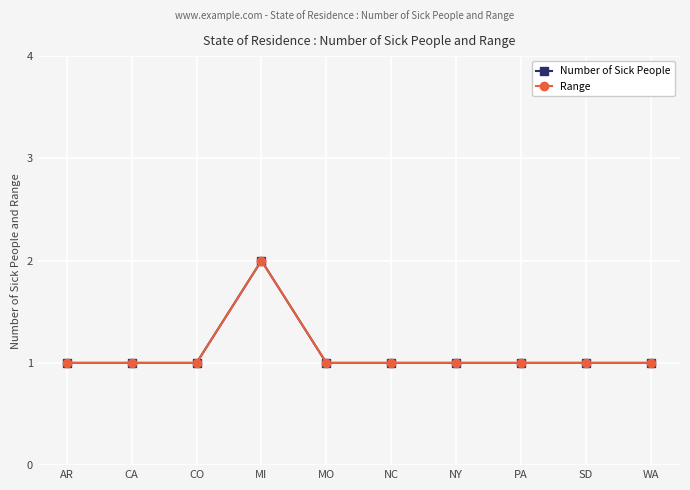

List the labels in order of Number of Sick People value, smallest first.

AR, CA, CO, MO, NC, NY, PA, SD, WA, MI